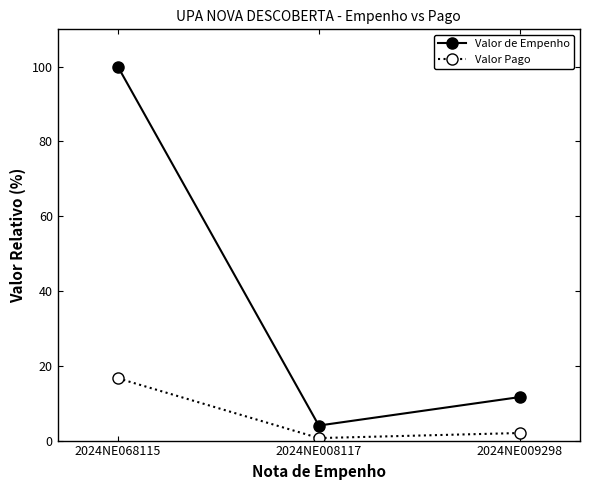

What position from the left is 2024NE009298?

3